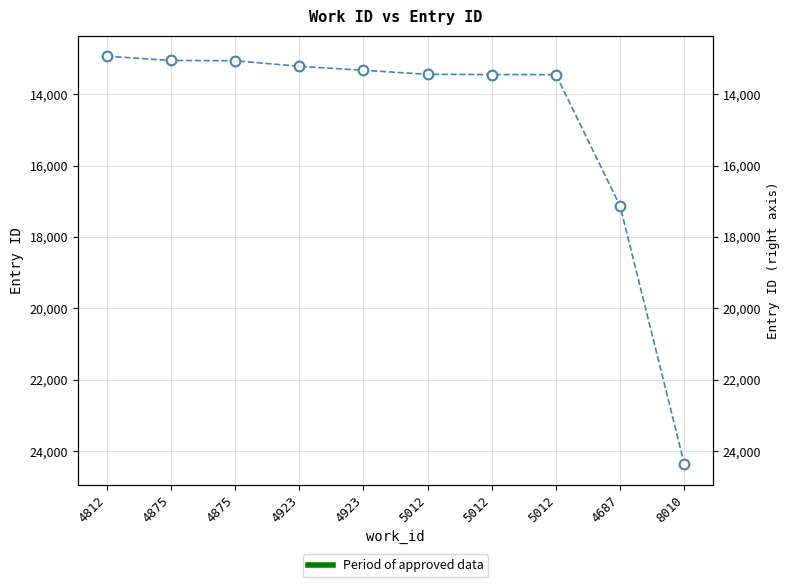

True or false: the data shows 23488 at 5012.

False